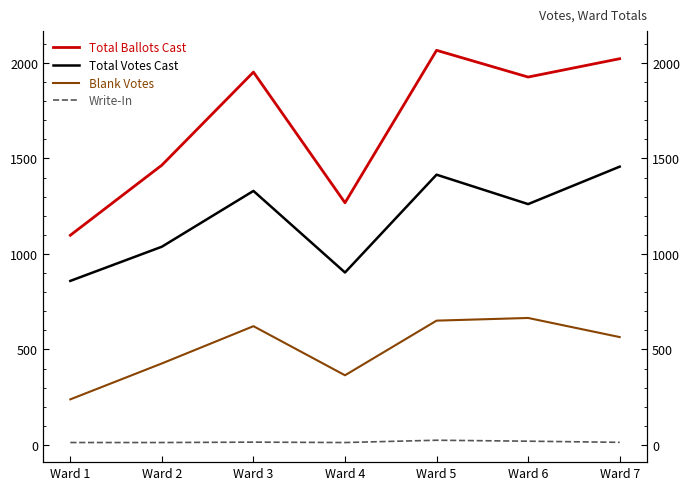

Which category has the lowest value across all series?

Ward 1